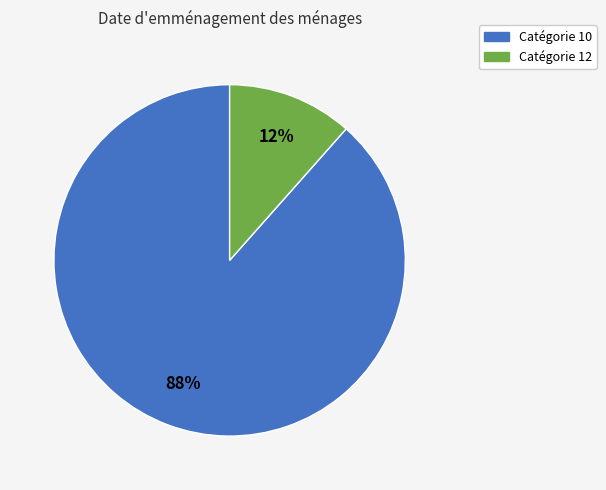

Does any single category account for the majority?

Yes